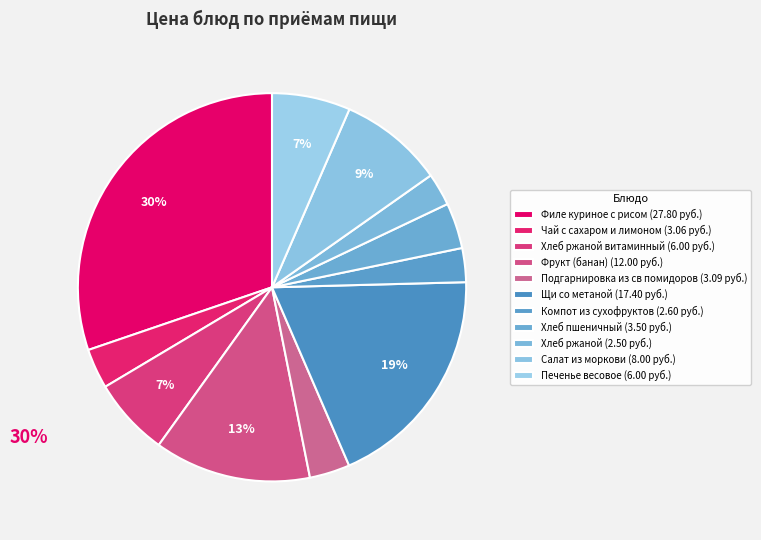

To the nearest percent, what is the average slice percentage?

9%